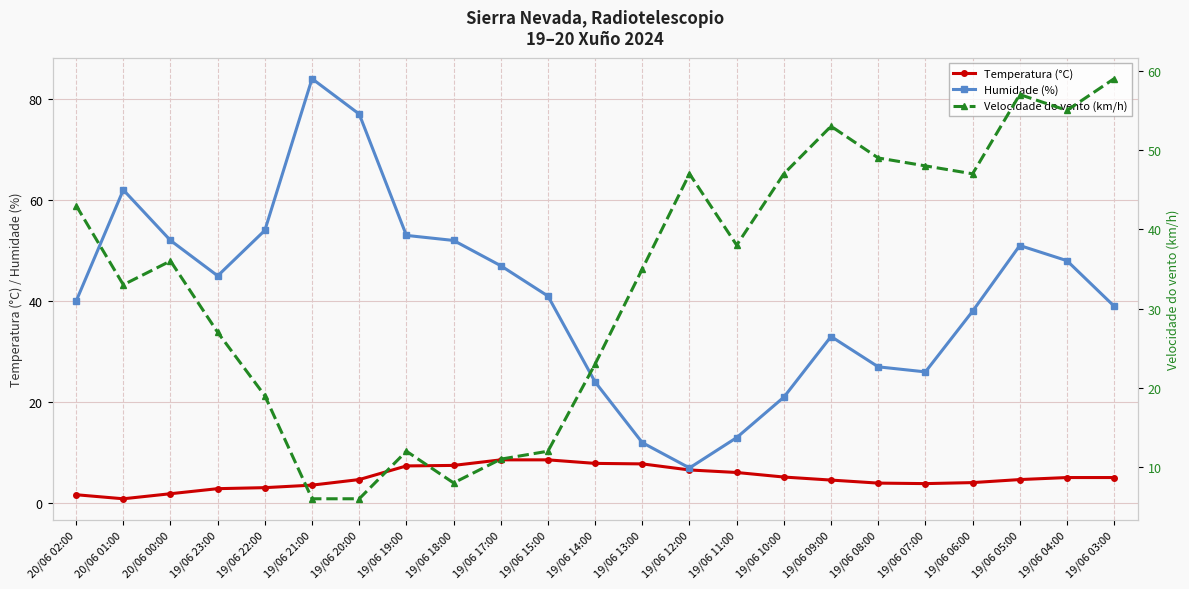

At which category does Temperatura (°C) reach its first local valley?

20/06 01:00